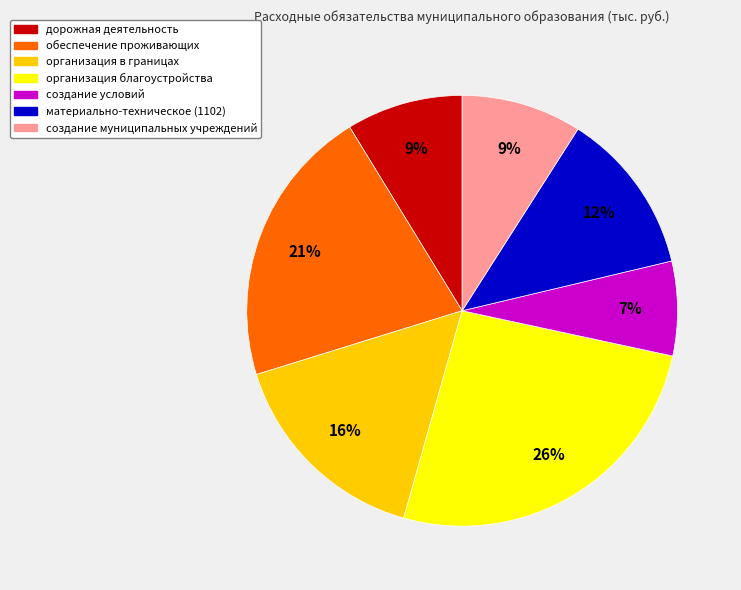

To the nearest percent, what percentage of the pie is материально-техническое (1102)?

12%